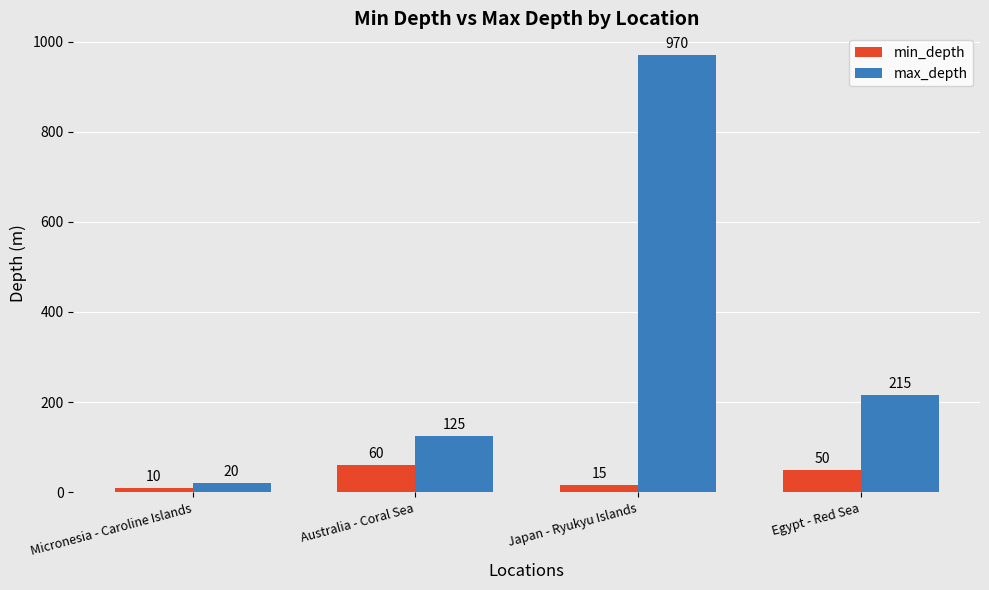

Rank the series at Egypt - Red Sea from lowest to highest value.

min_depth, max_depth